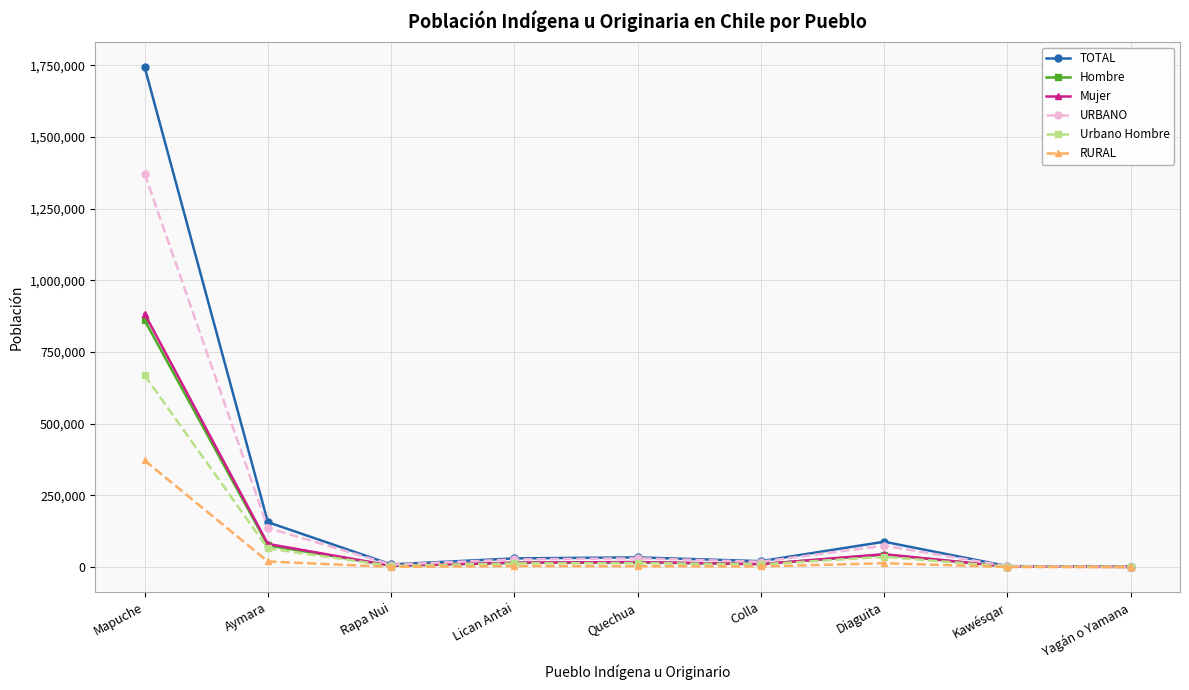

What is the difference between the maximum and second lowest values in the URBANO series?

1369766